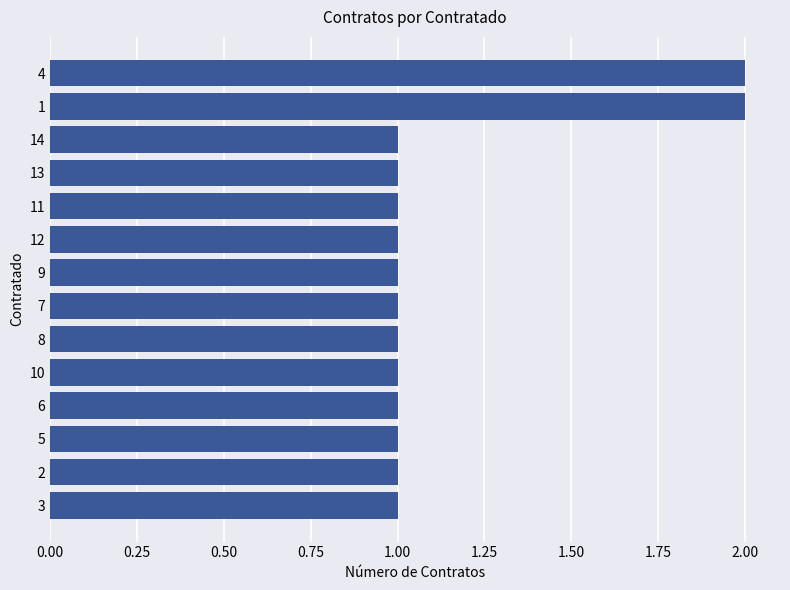

What is the value of the 7th bar from the top?

1